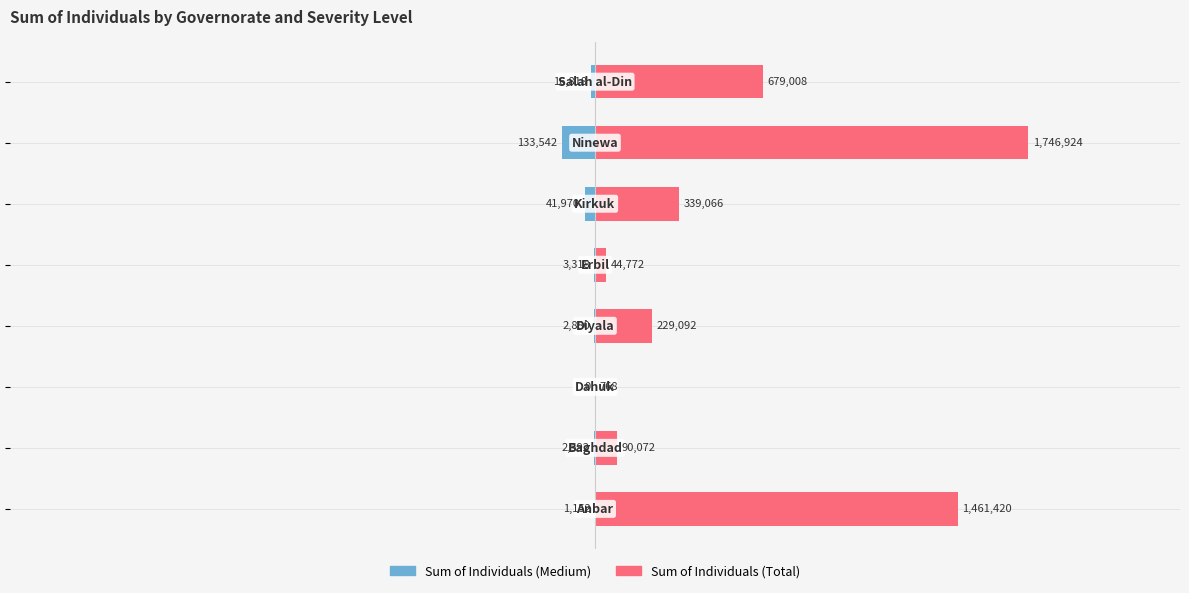

Which series has the largest total across all categories?

Sum of Individuals (Total)